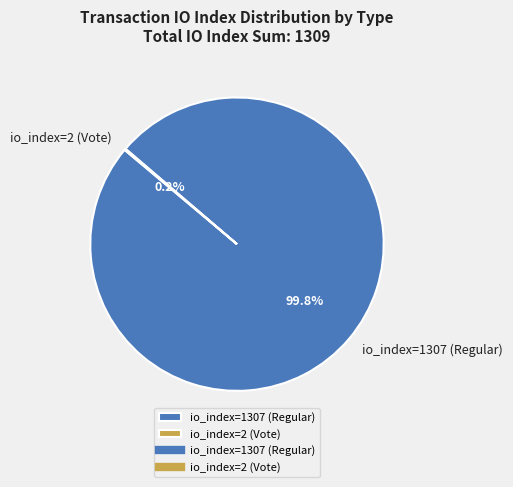

Which slice is the largest?

io_index=1307 (Regular)